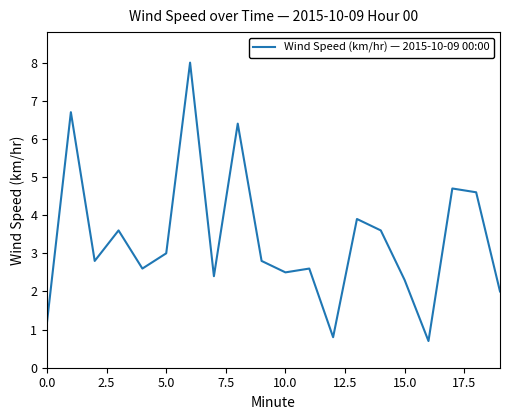

How many interior local valleys (lower than both neighbors) does the data have?

6